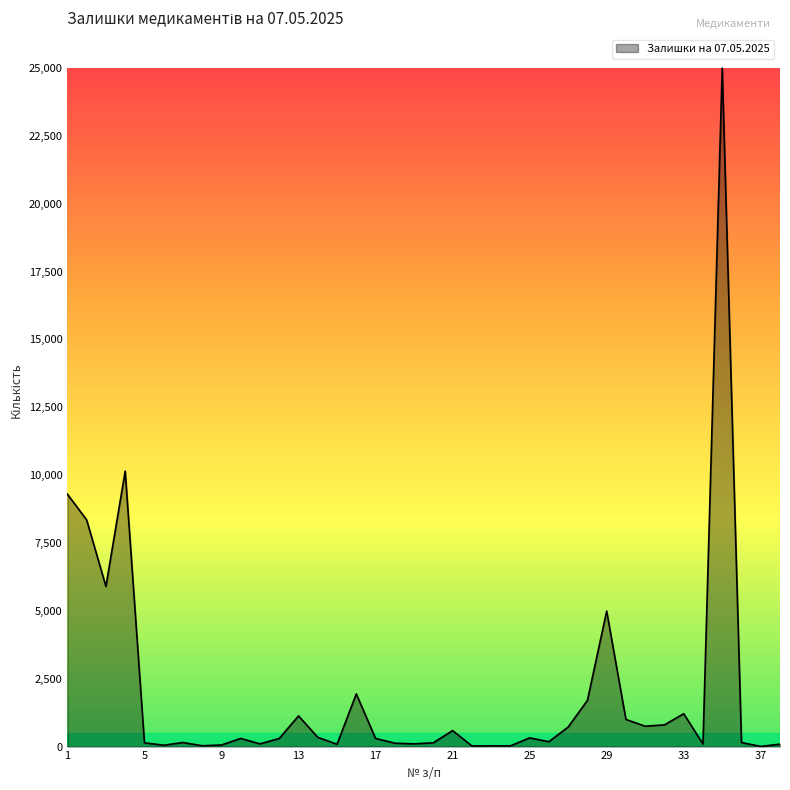

How many distinct data groups are displayed?

1